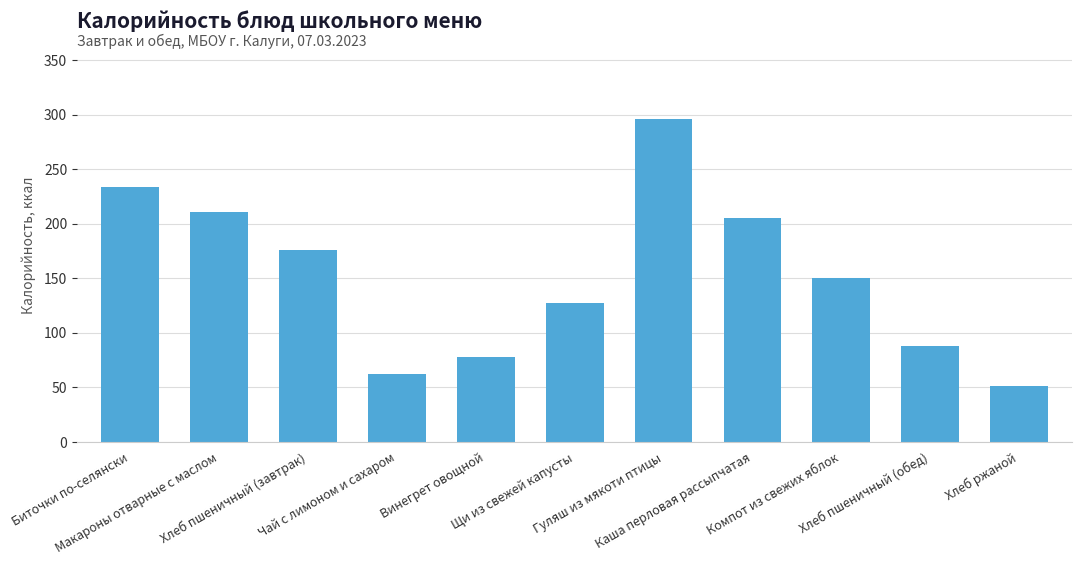

True or false: the data shows 78.1 at Винегрет овощной.

True